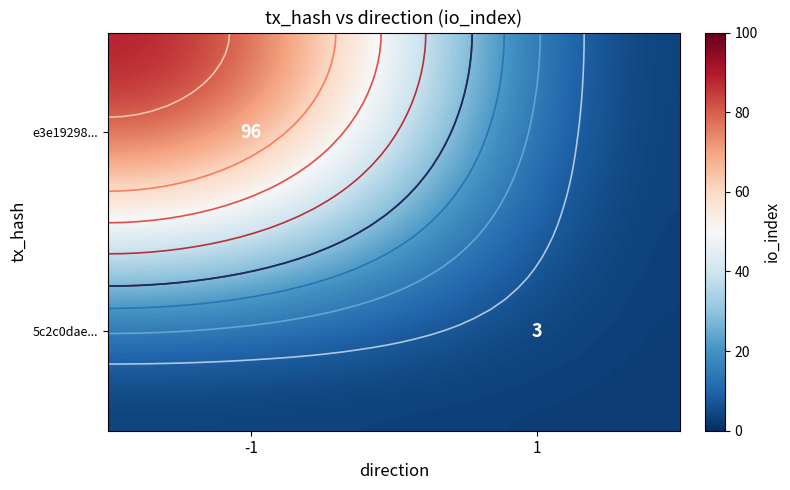

At which category is the sum across all series the highest?

-1